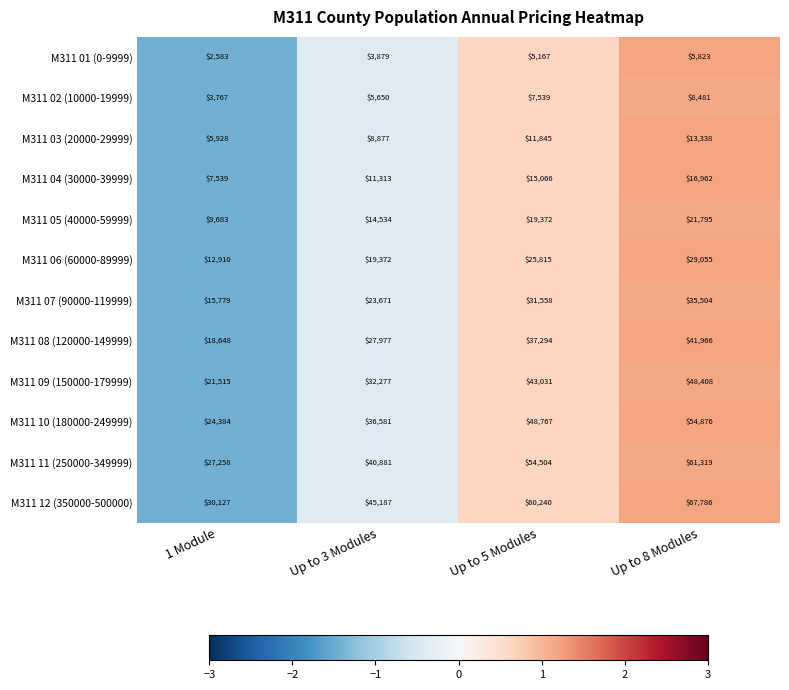

True or false: M311 09 (150000-179999) has a value of 56815 at Up to 5 Modules.

False